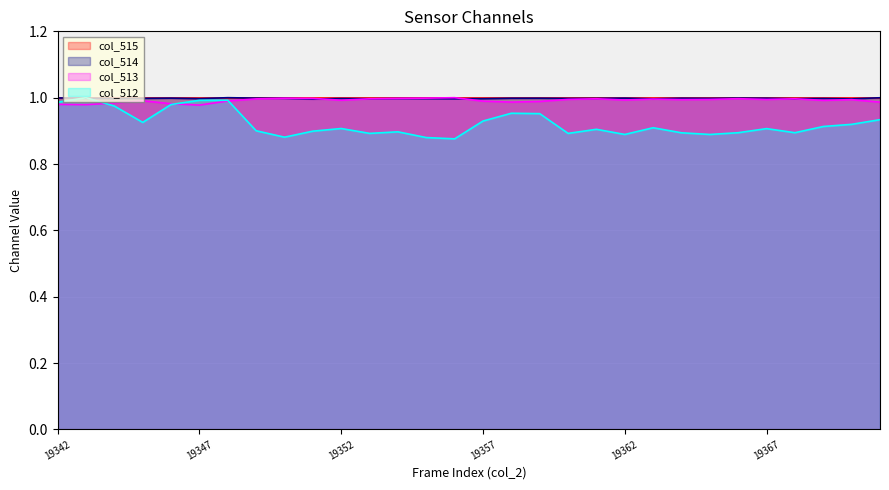

What is the total value across all series at 19367?

3.9